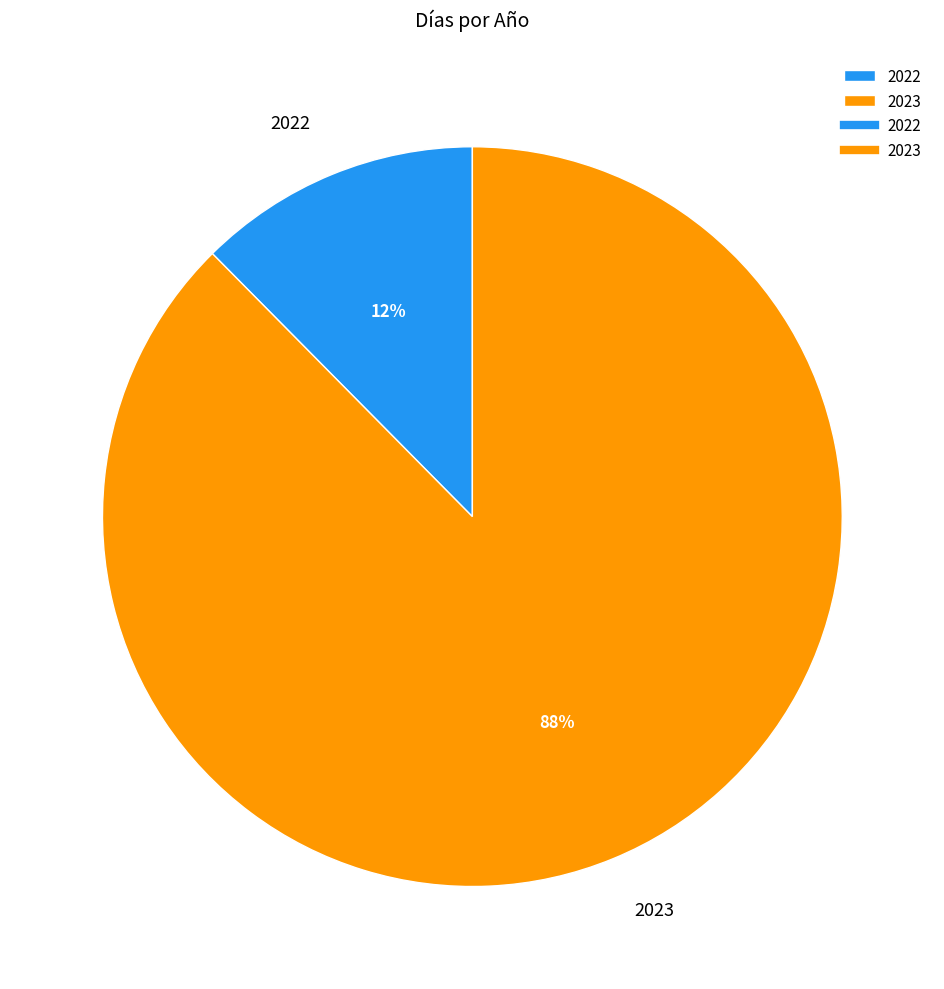

The 2023 slice represents 98% of the pie. True or false?

False